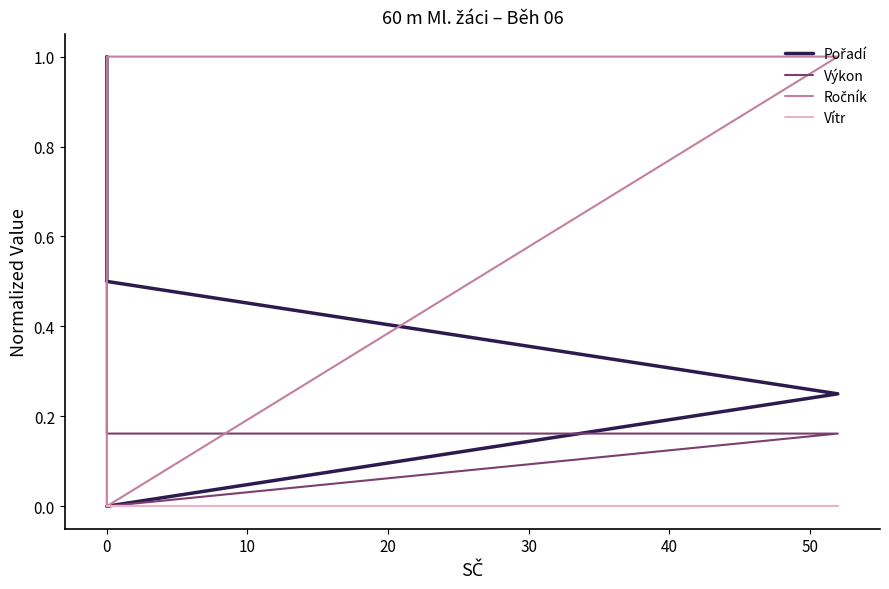

Which series has the largest total across all categories?

Ročník